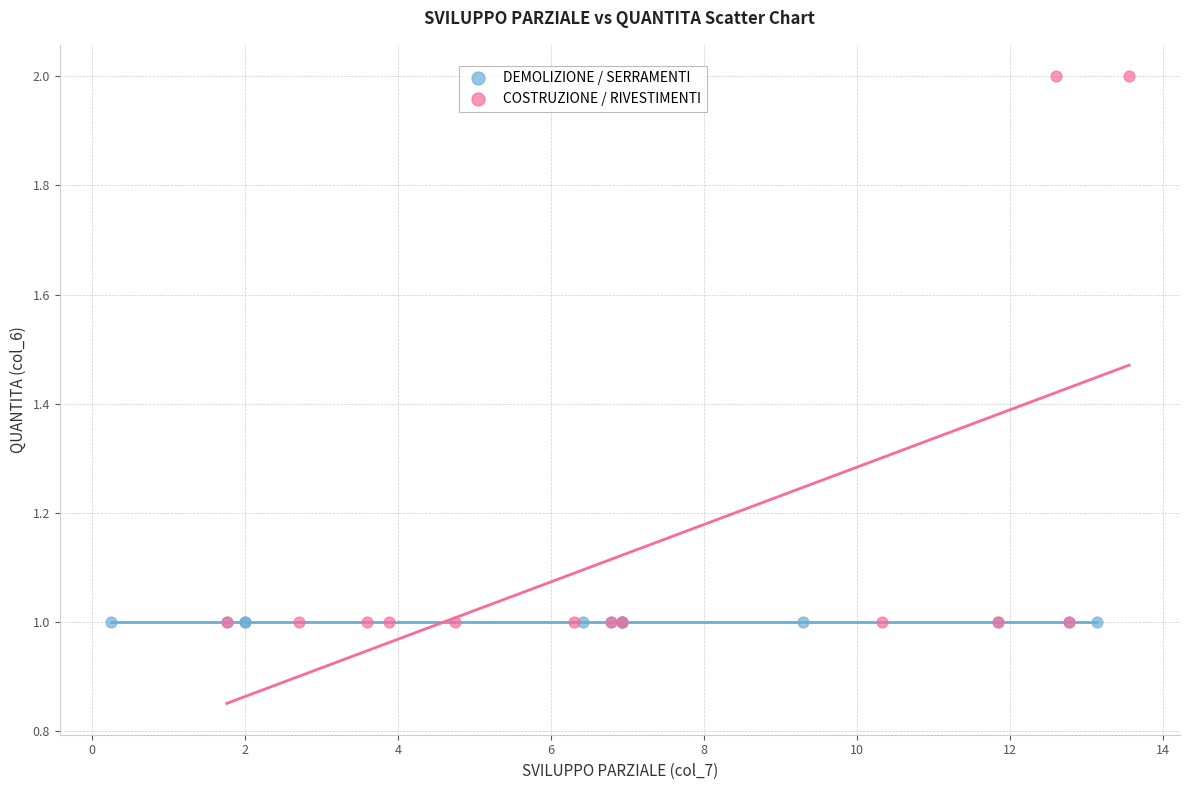

Which series contains the highest Y value?

COSTRUZIONE / RIVESTIMENTI